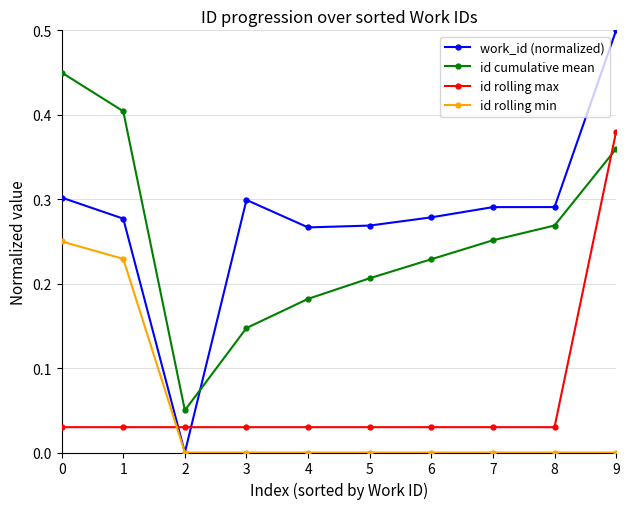

Which series has the largest total across all categories?

work_id (normalized)